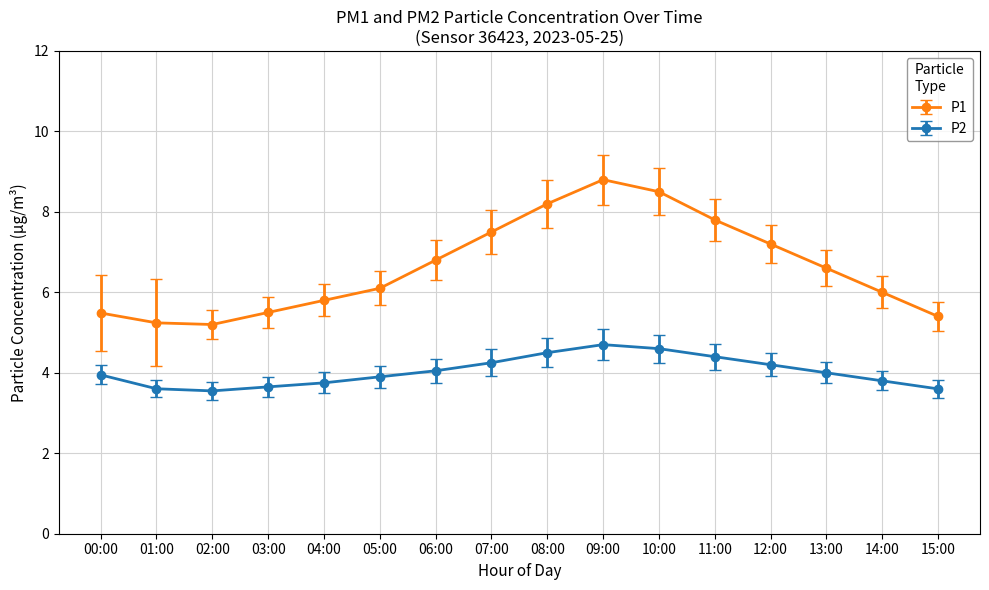

Which category has the highest value in the P1 series?

09:00